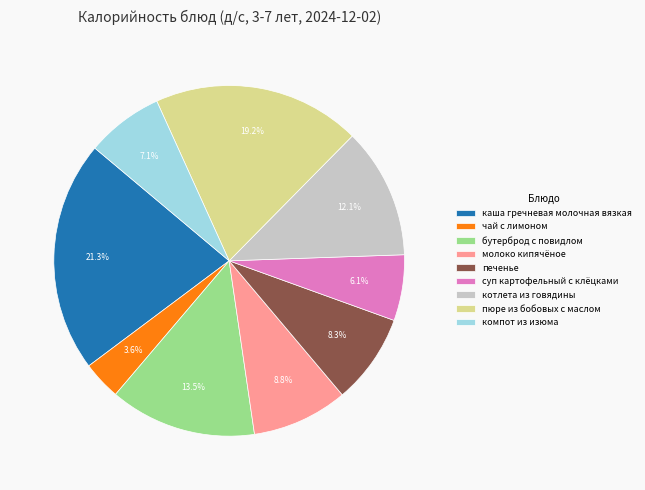

Which slice is the smallest?

чай с лимоном